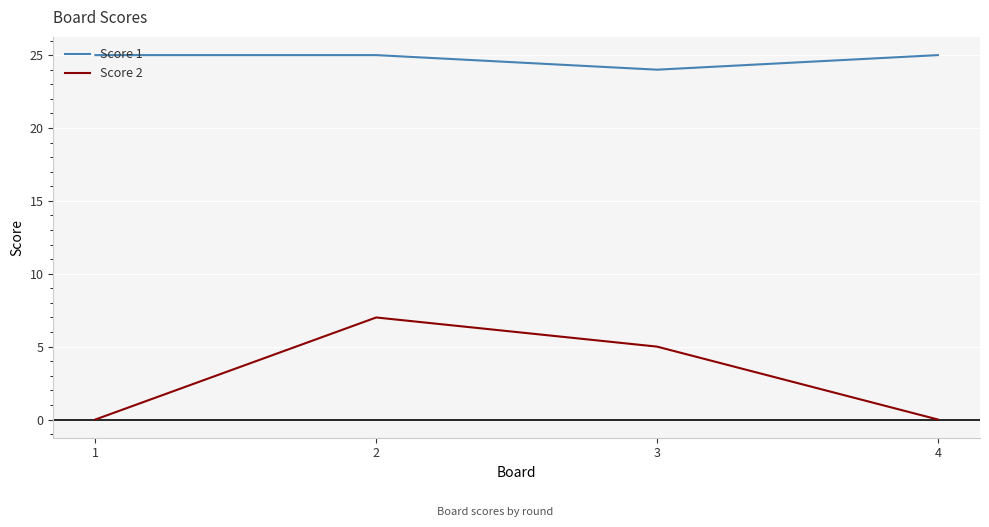

What is the average value of the Score 1 series?

25